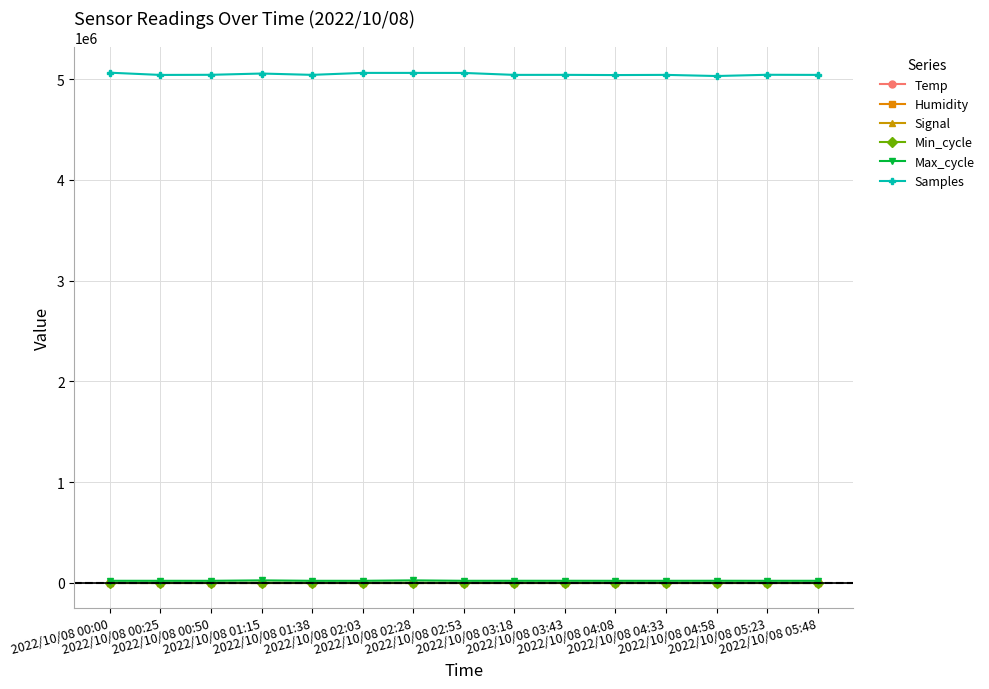

What position from the left is 2022/10/08 01:38?

5